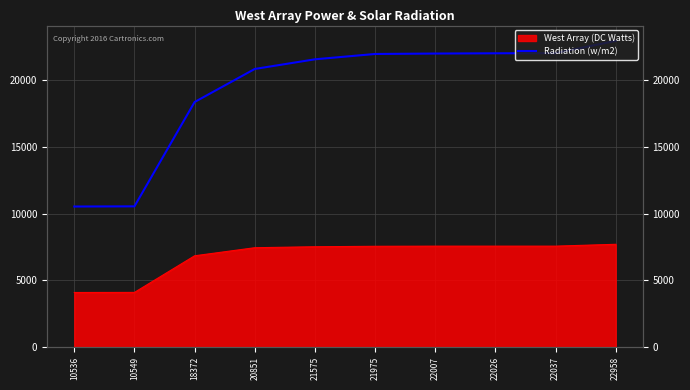

Rank the categories by value from lowest to highest.

10536, 10549, 18372, 20851, 21575, 21975, 22007, 22026, 22037, 22958